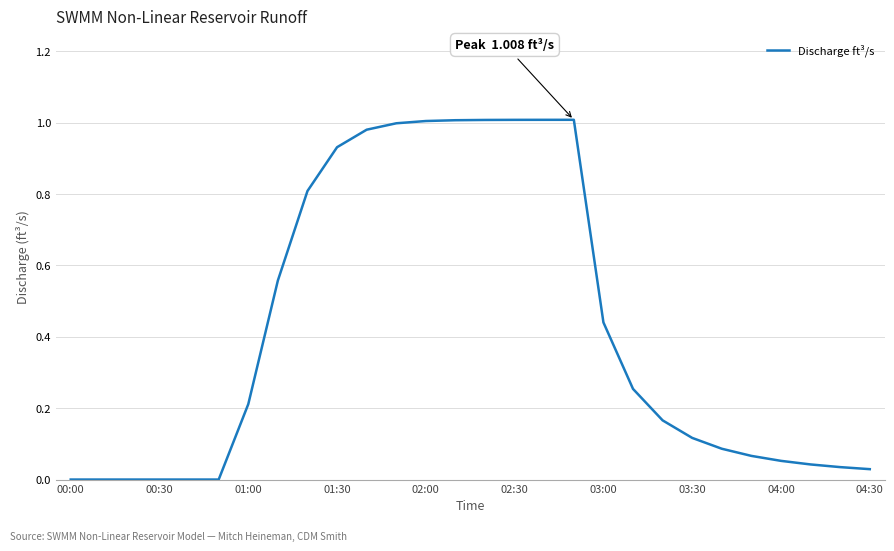

Does the chart display data point markers on the line(s)?

No